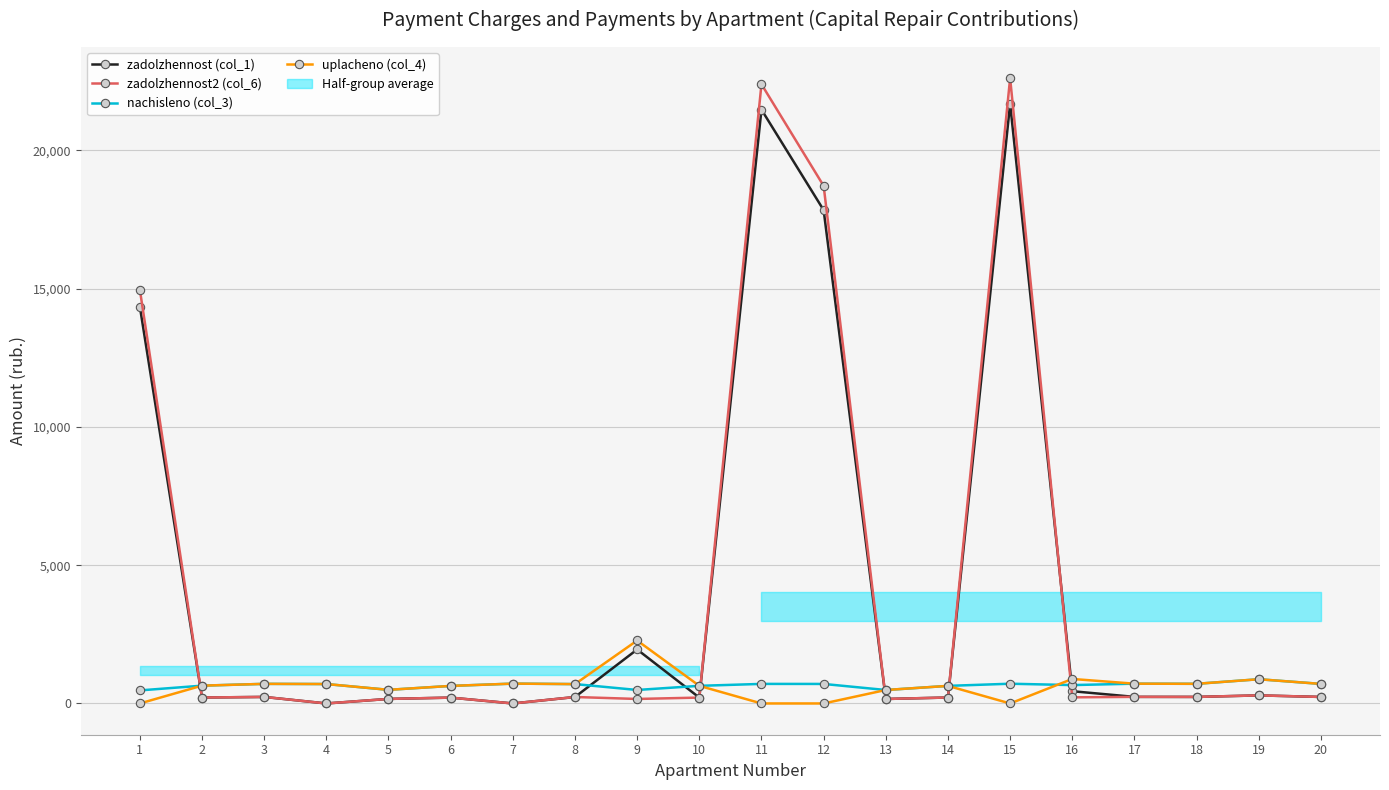

Read the nachisleno (col_3) value at 19.

876.1